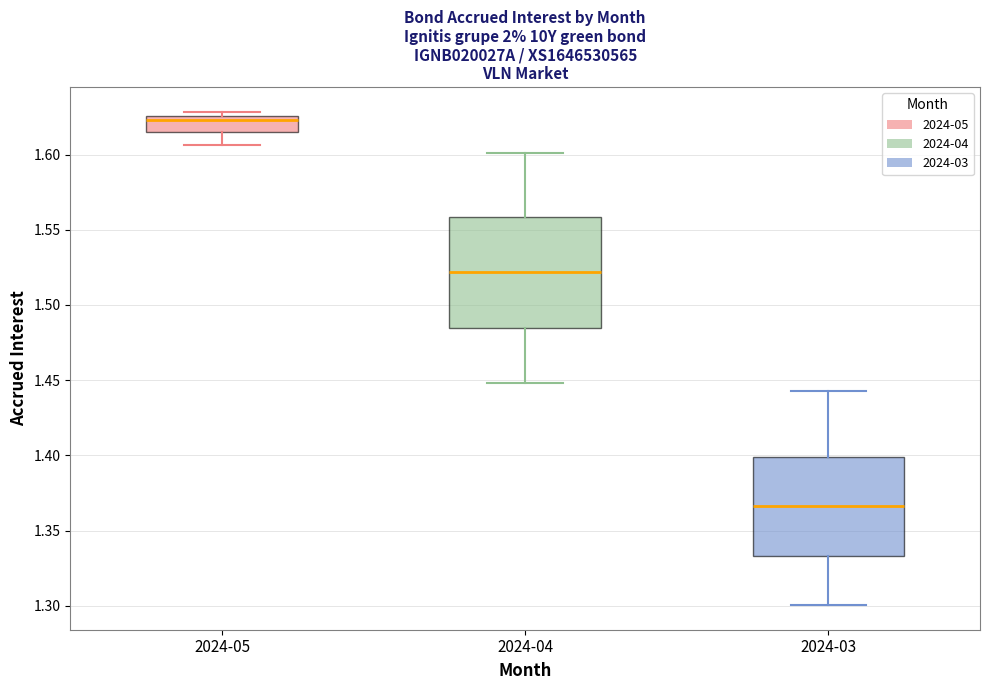

Reading left to right, read every box against the y-axis: the position of its median line, the range the box covers, and the ends of its whiskers. The values are not printed on the chart, so give them approximately, as read against the axis.

2024-05: median 1.625 (just below the box's upper edge), box 1.615 to 1.625, whiskers 1.605 to 1.630
2024-04: median 1.520, box 1.485 to 1.560, whiskers 1.450 to 1.600
2024-03: median 1.365, box 1.335 to 1.400, whiskers 1.300 to 1.445